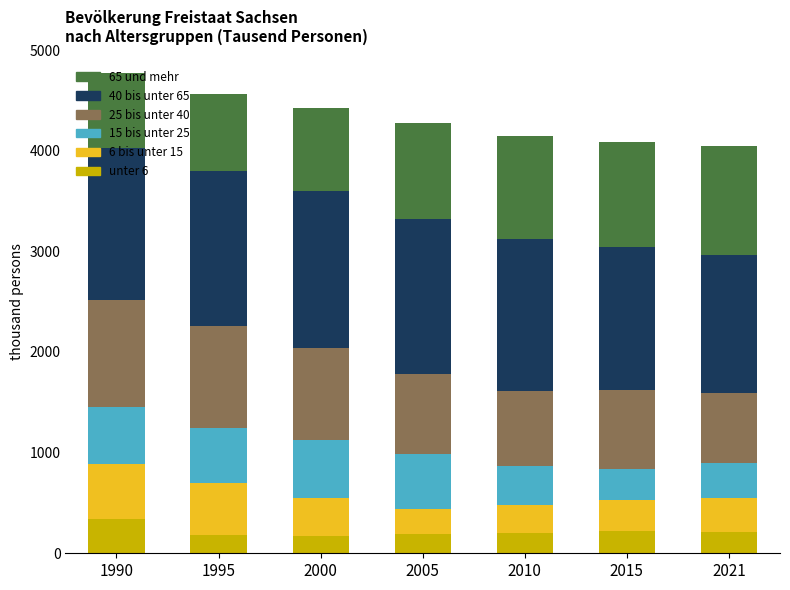

What is the minimum value for unter 6?

174.6